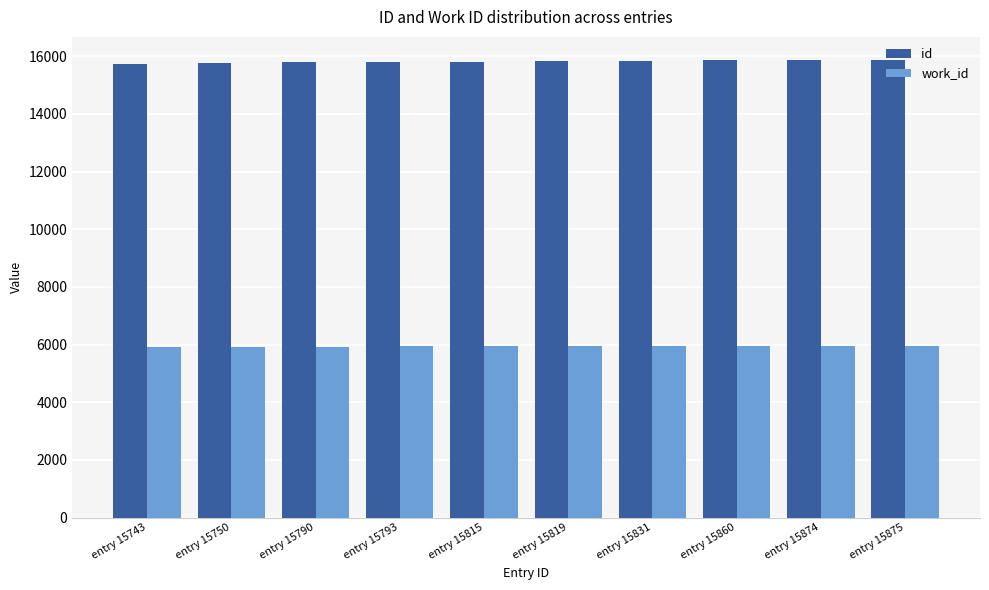

What is the smallest value displayed?

5925